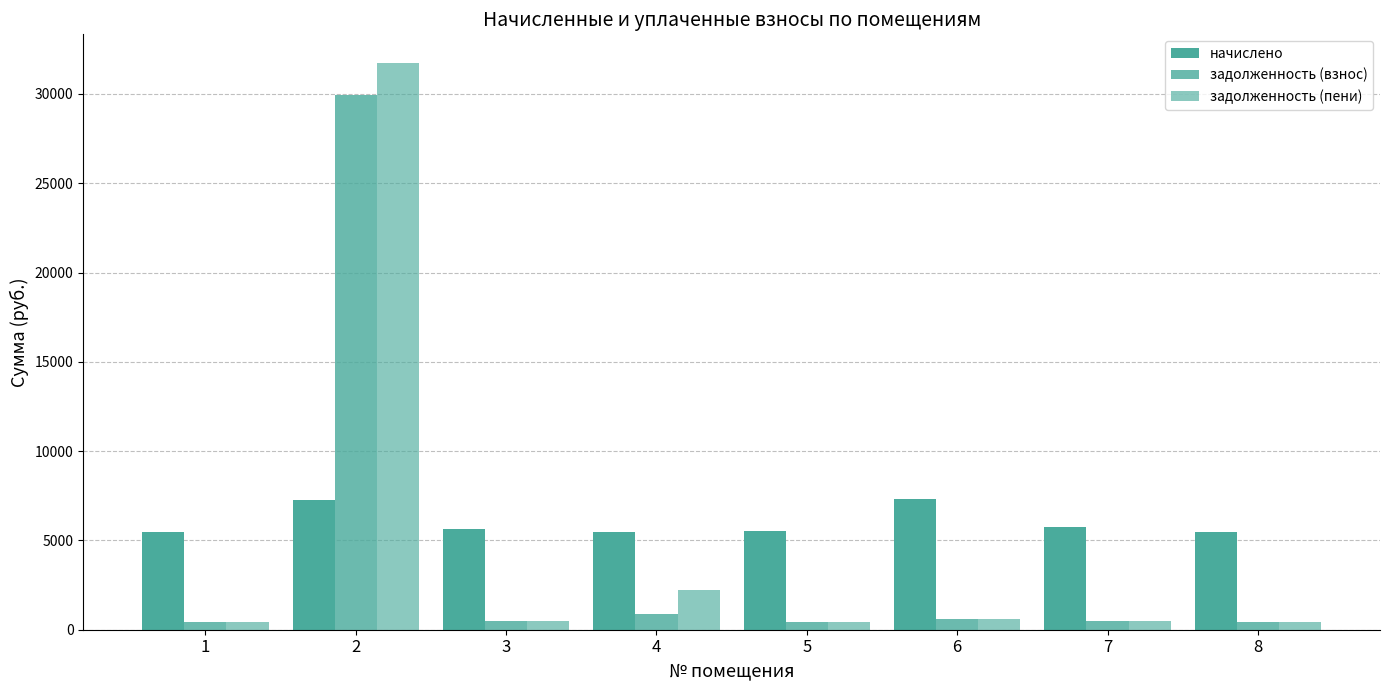

What is the total value across all series at 7?

6682.9